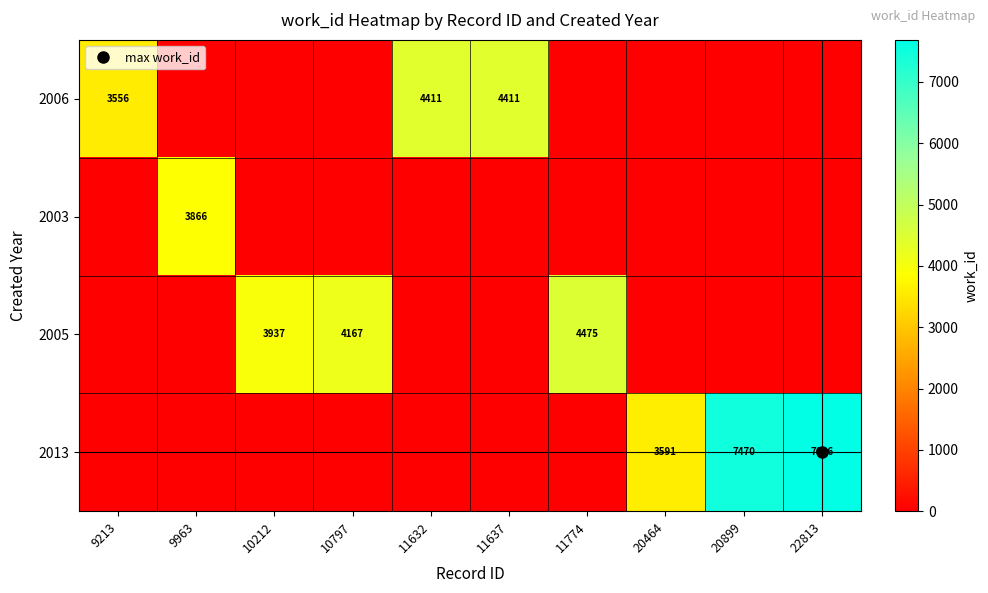

At which category does the chart reach its minimum across all series?

9963